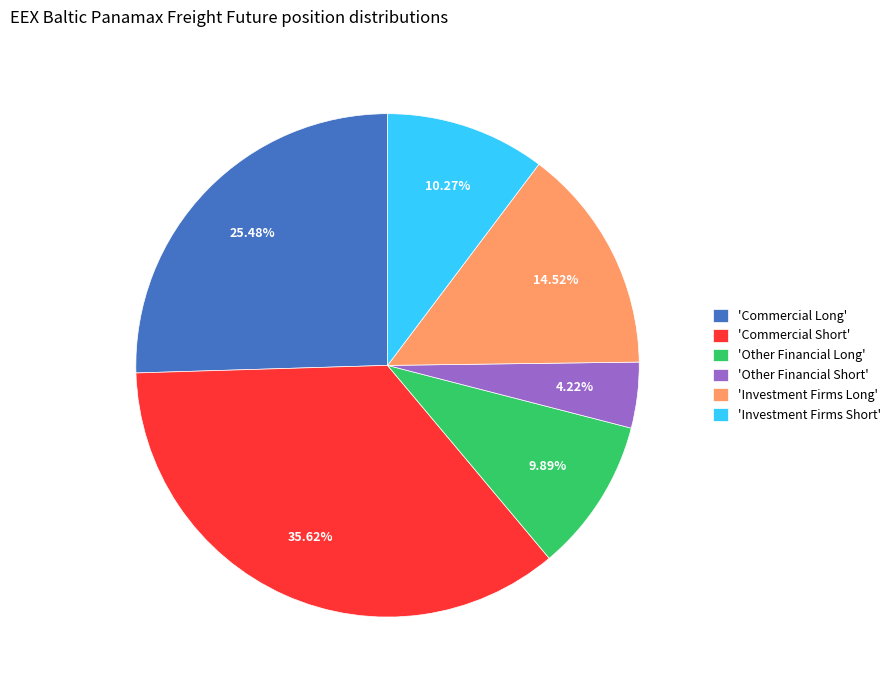

Combined, do 'Commercial Short' and 'Commercial Long' account for over 50%?

Yes